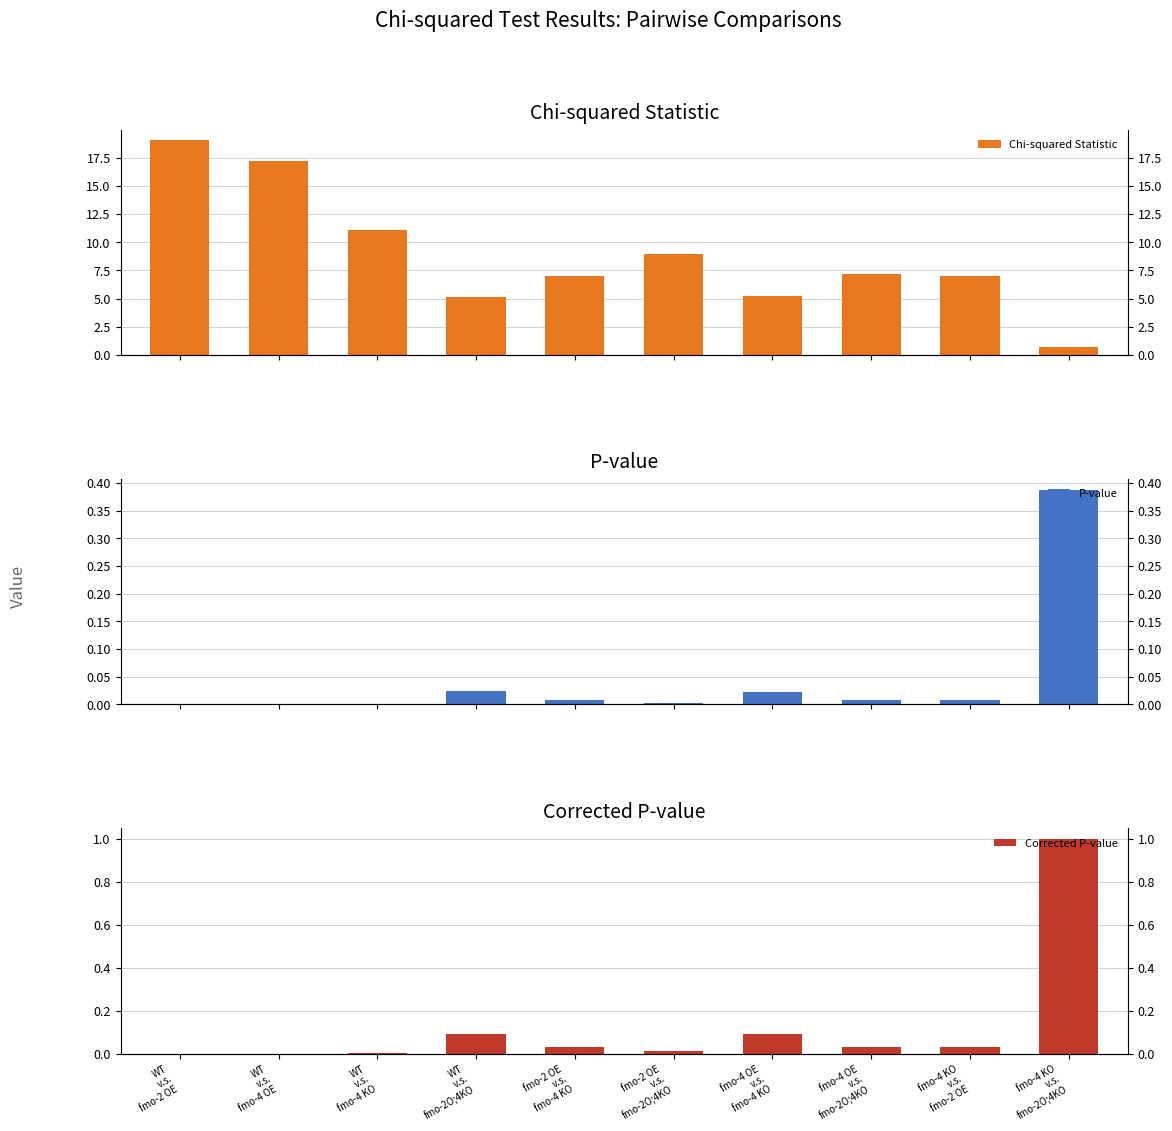

Which series has the largest range (max minus min)?

Chi-squared Statistic